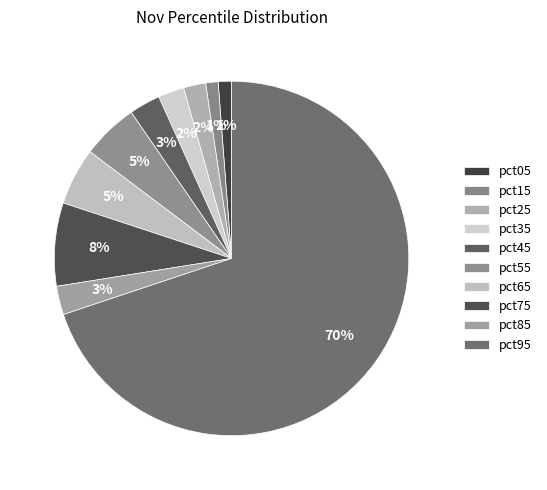

What portion of the pie excludes pct35?

97.6%